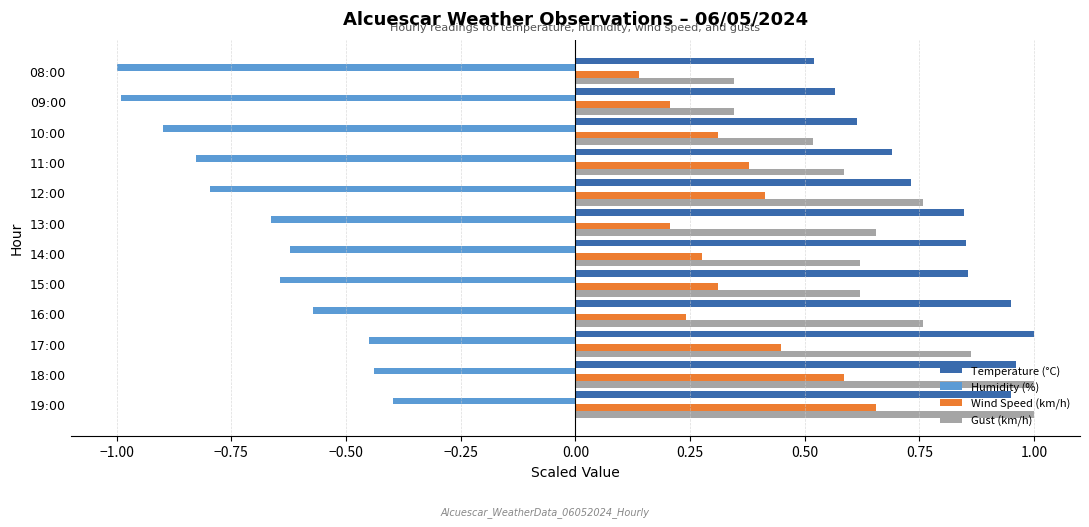

At 17:00, list the series in order from largest to smallest.

Temperature (°C), Gust (km/h), Wind Speed (km/h), Humidity (%)